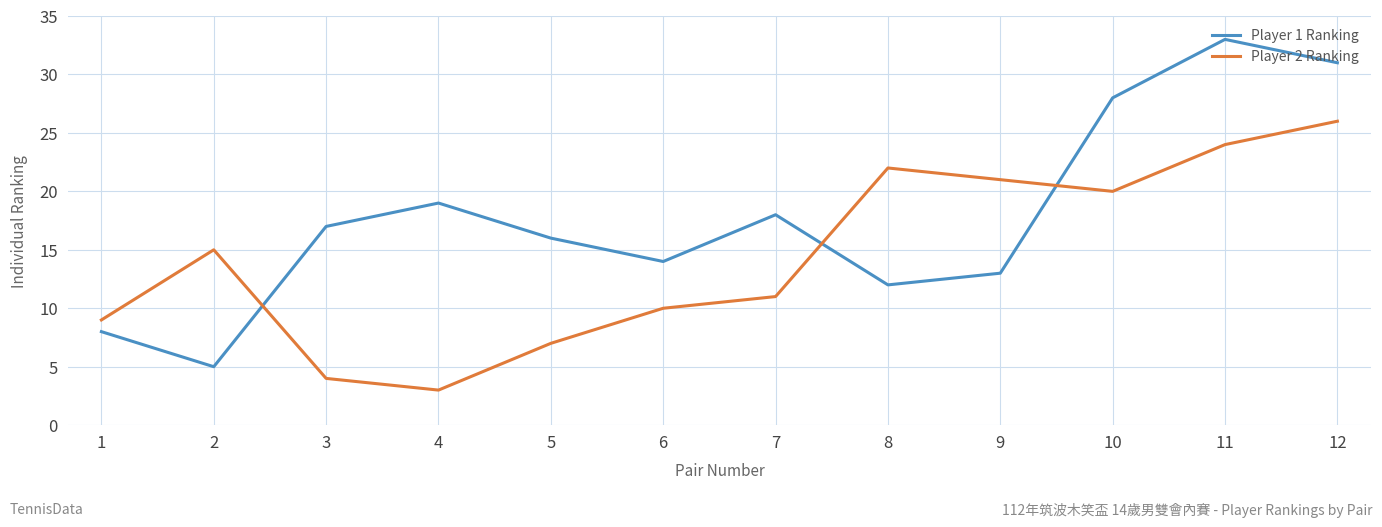

Where do Player 1 Ranking and Player 2 Ranking first cross each other?

2 and 3